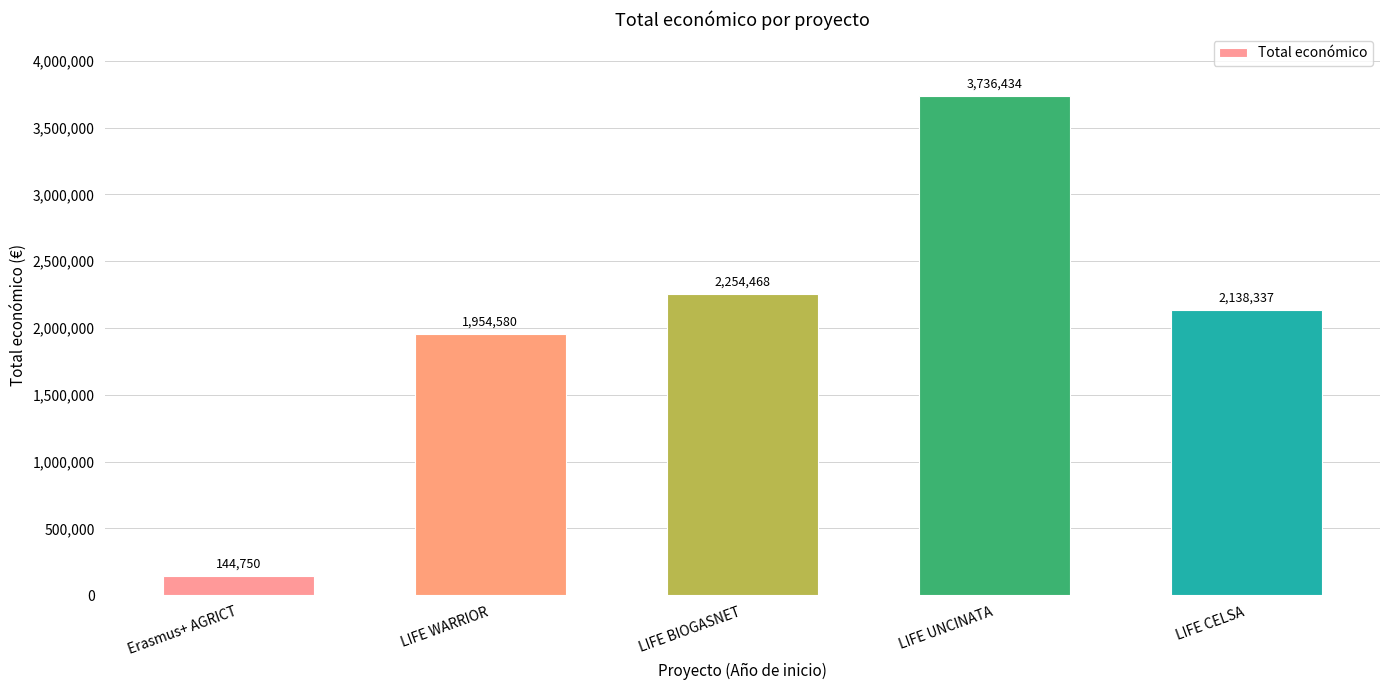

True or false: the data shows 2973720 at LIFE CELSA.

False